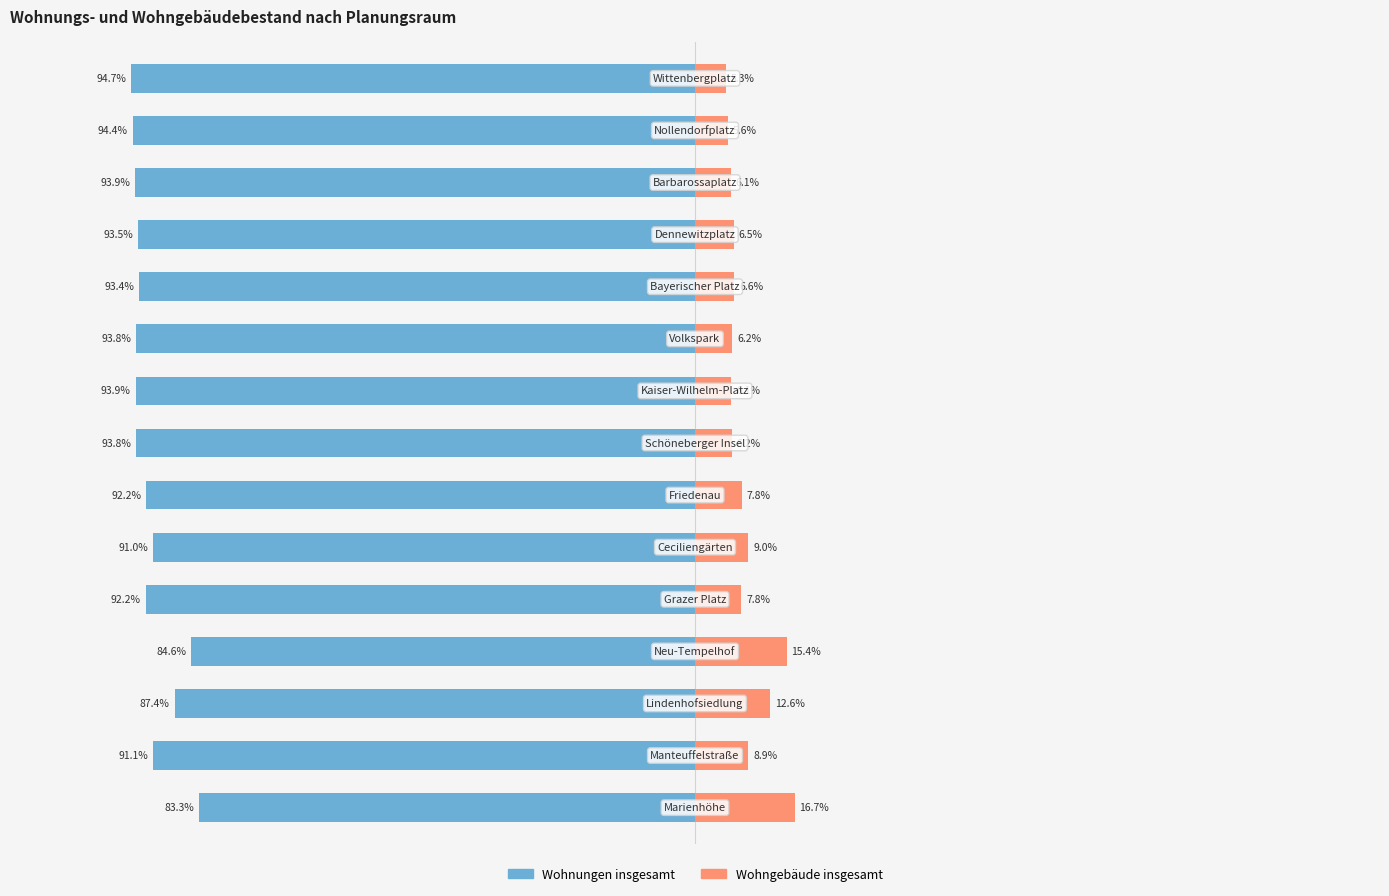

At how many categories does at least one series exceed -20?

15